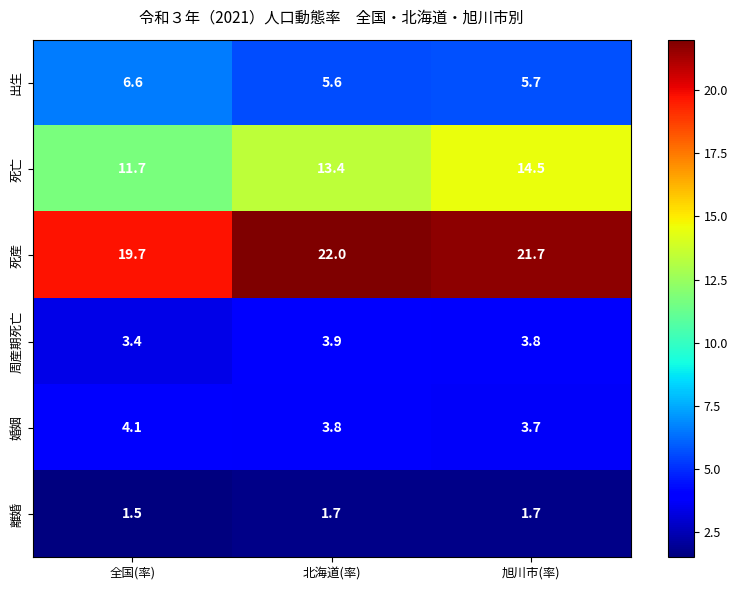

Reading left to right, transcribe all the data shown in this chart.

出生: 全国(率)=6.6	北海道(率)=5.6	旭川市(率)=5.7
死亡: 全国(率)=11.7	北海道(率)=13.4	旭川市(率)=14.5
死産: 全国(率)=19.7	北海道(率)=22.0	旭川市(率)=21.7
周産期死亡: 全国(率)=3.4	北海道(率)=3.9	旭川市(率)=3.8
婚姻: 全国(率)=4.1	北海道(率)=3.8	旭川市(率)=3.7
離婚: 全国(率)=1.5	北海道(率)=1.7	旭川市(率)=1.7